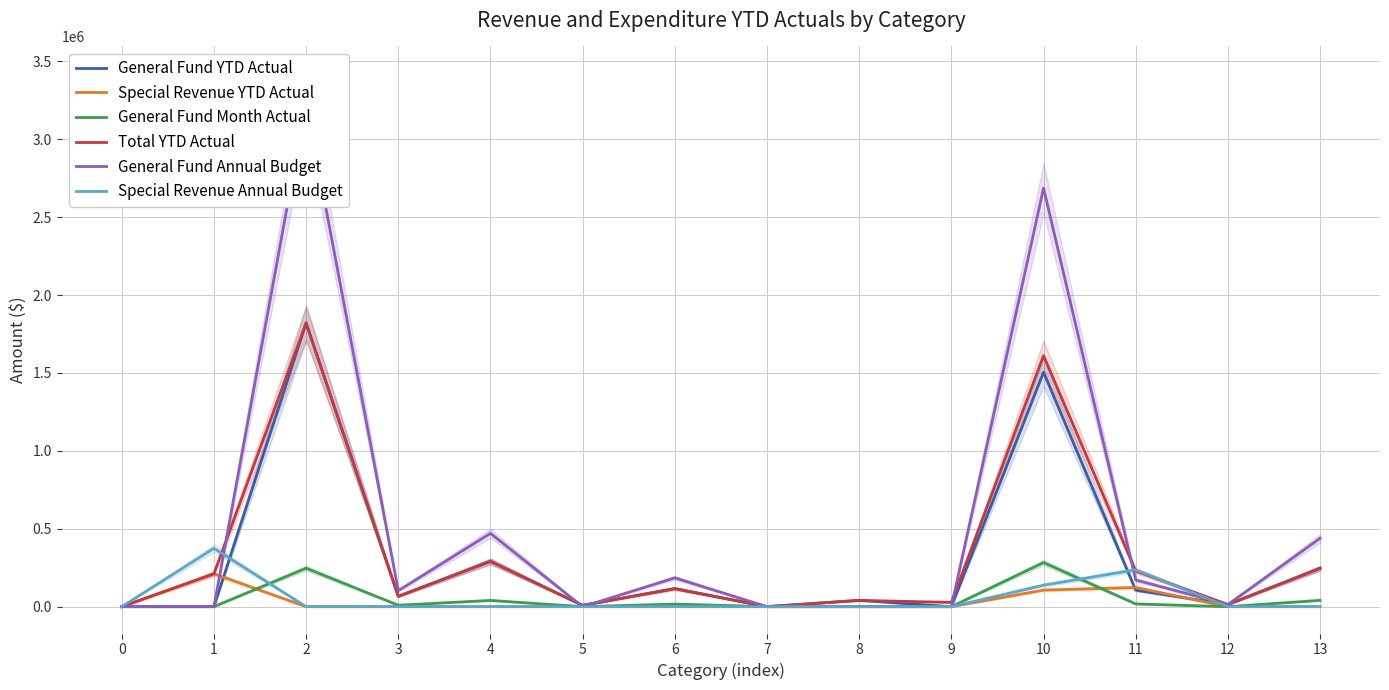

How many data points does each series have?

14